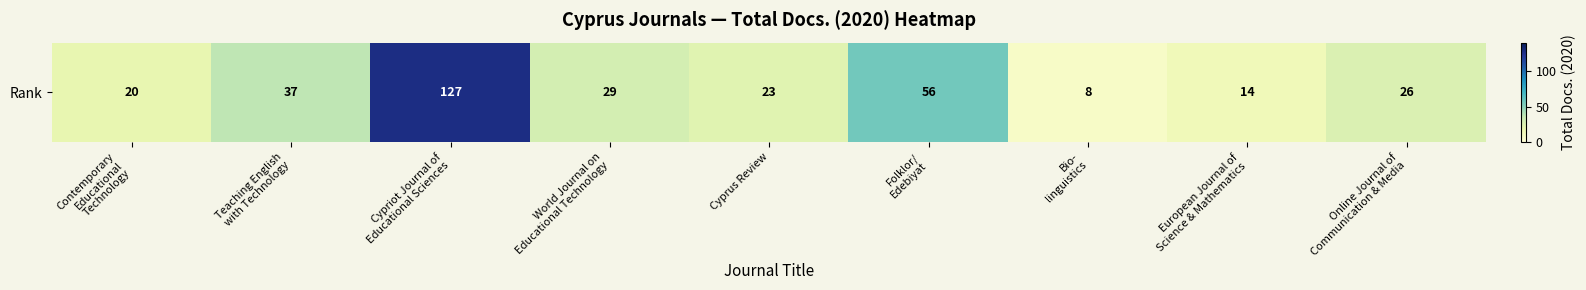

What is the sum of the values at Bio-
linguistics and Cypriot Journal of
Educational Sciences?

135